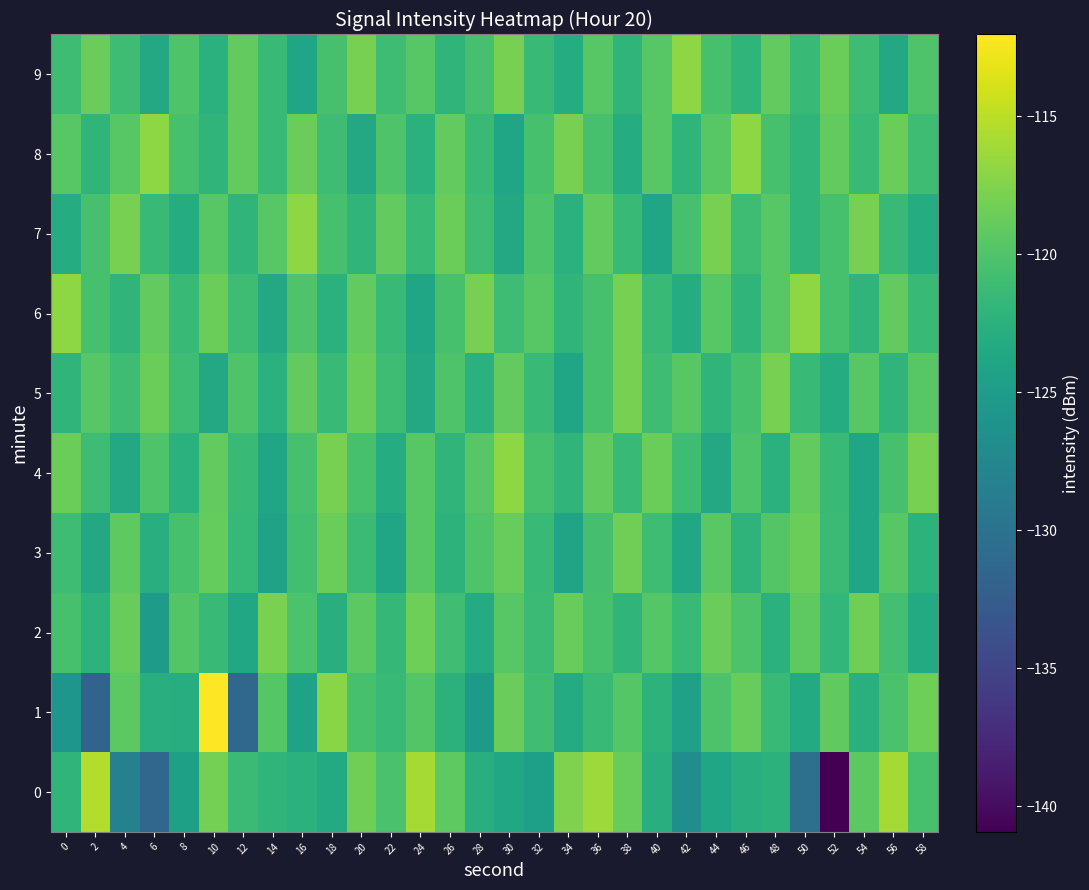

Which has a higher value, 36 or 4?

36